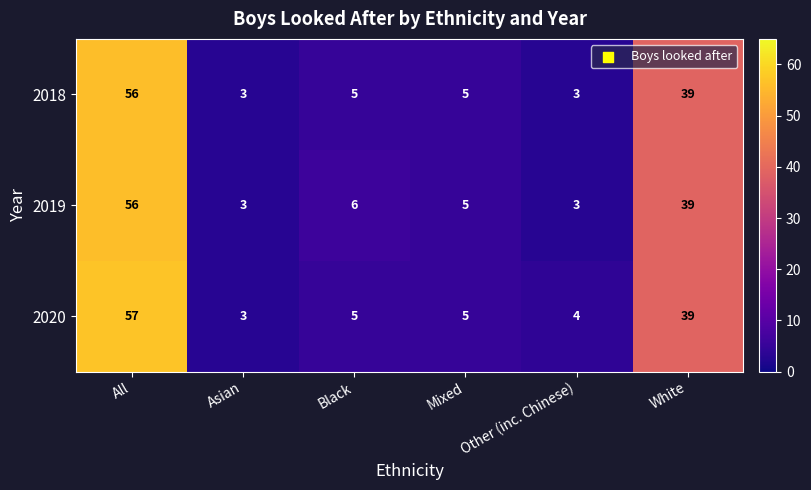

At which category is the sum across all series the highest?

All